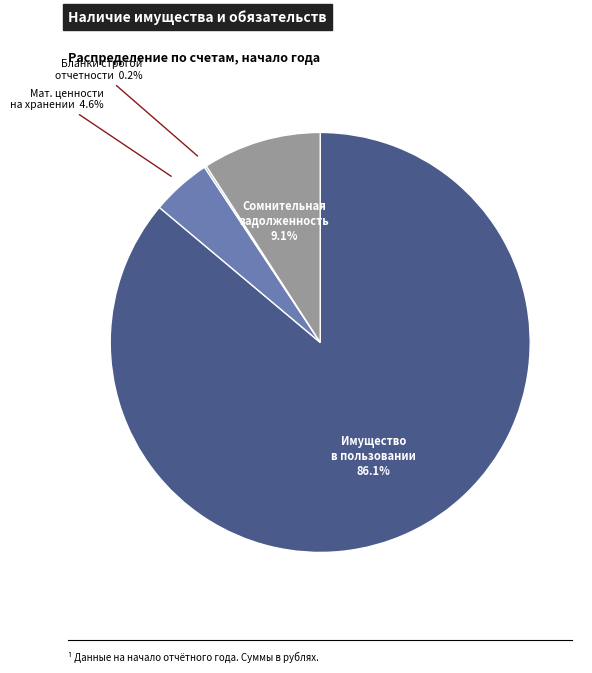

True or false: Сомнительная задолженность accounts for 16% of the total.

False